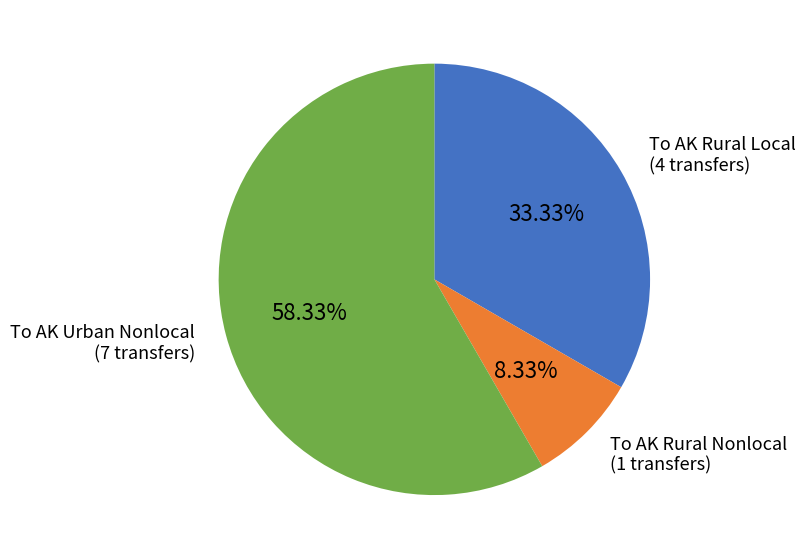

Is there any slice that represents more than half of the pie?

Yes